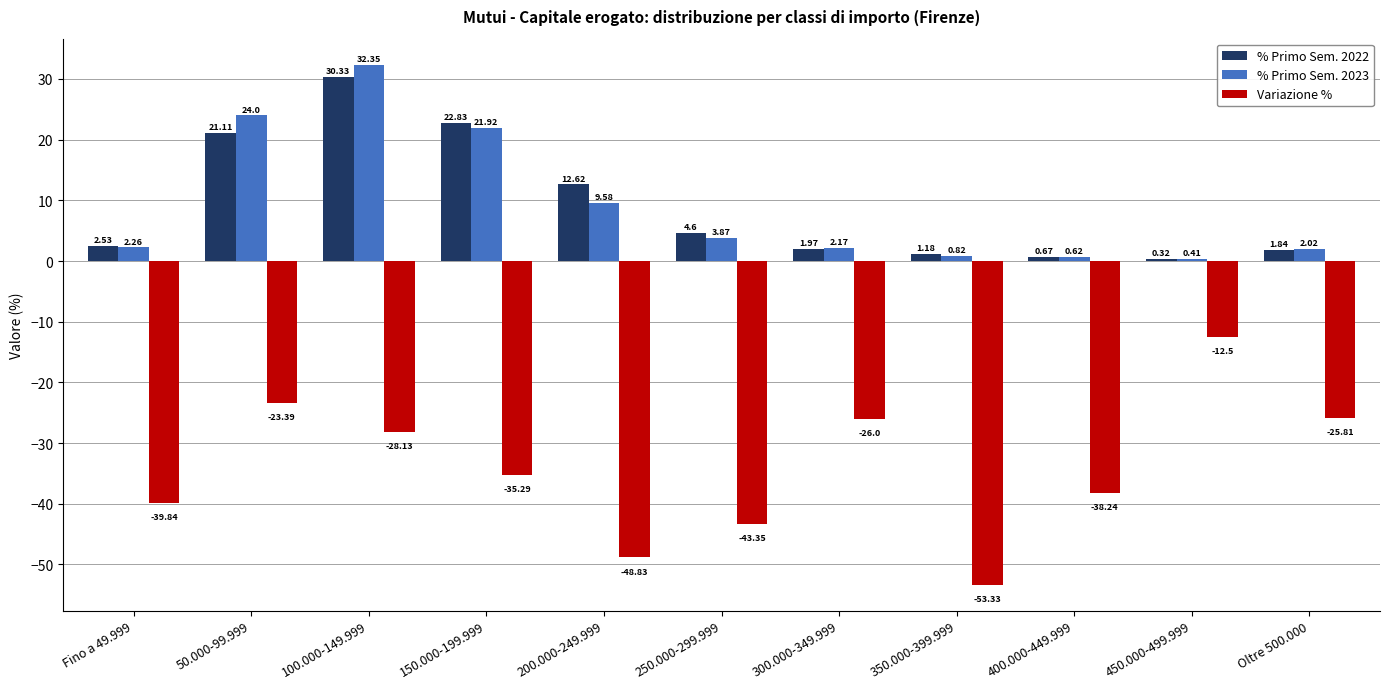

List the series in order of their peak value, highest first.

% Primo Sem. 2023, % Primo Sem. 2022, Variazione %